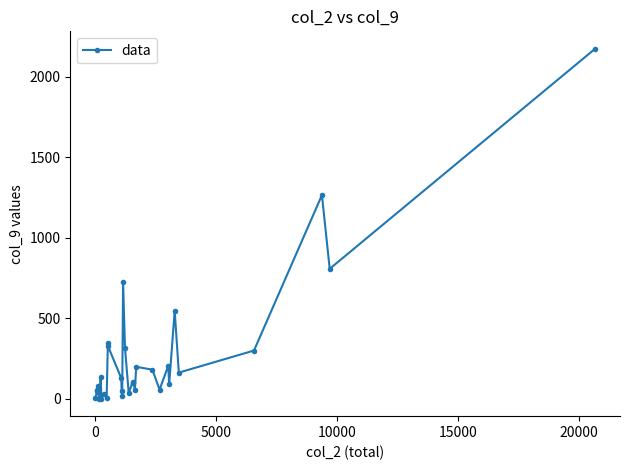

What is the maximum value shown in the chart?

2175